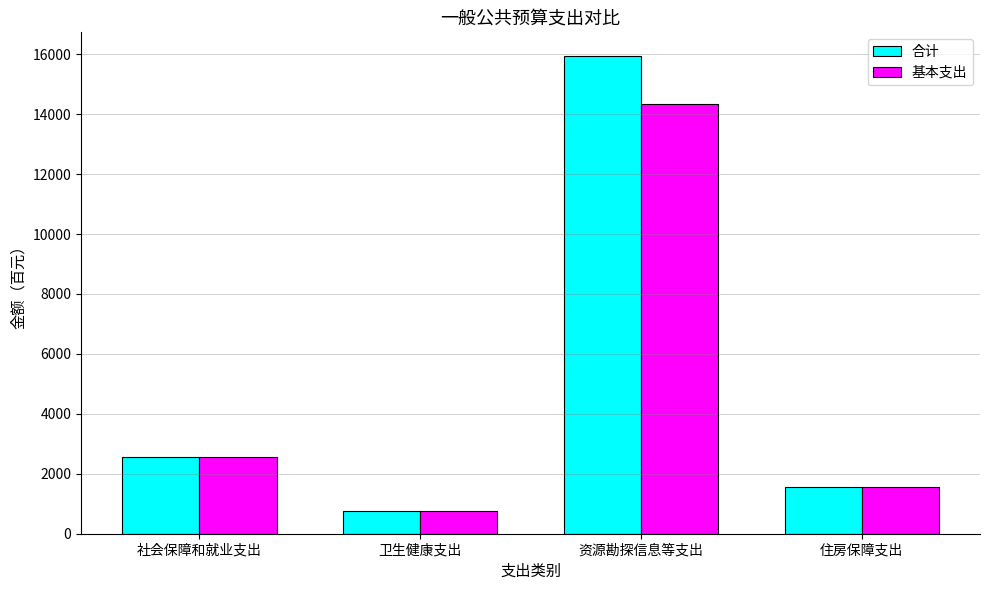

At which label does 基本支出 reach its minimum?

卫生健康支出